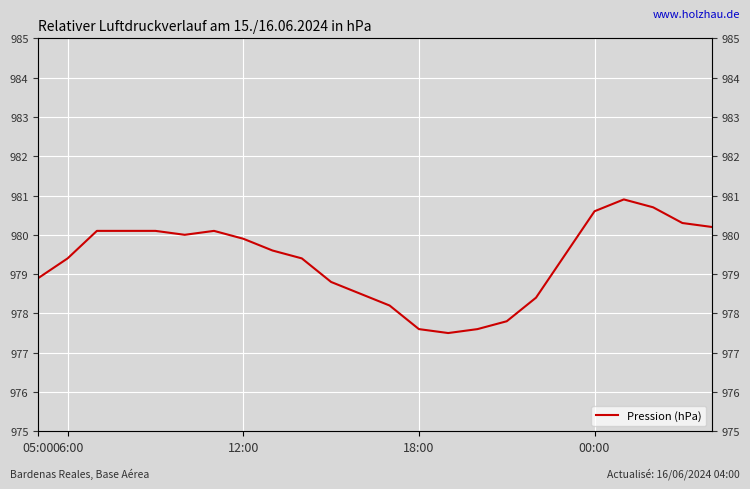

What is the label of the 4th point from the left?

18:00